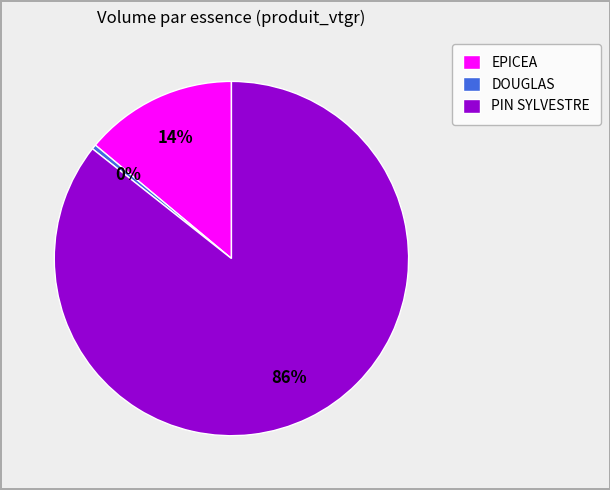

What is the smallest slice in the pie chart?

DOUGLAS